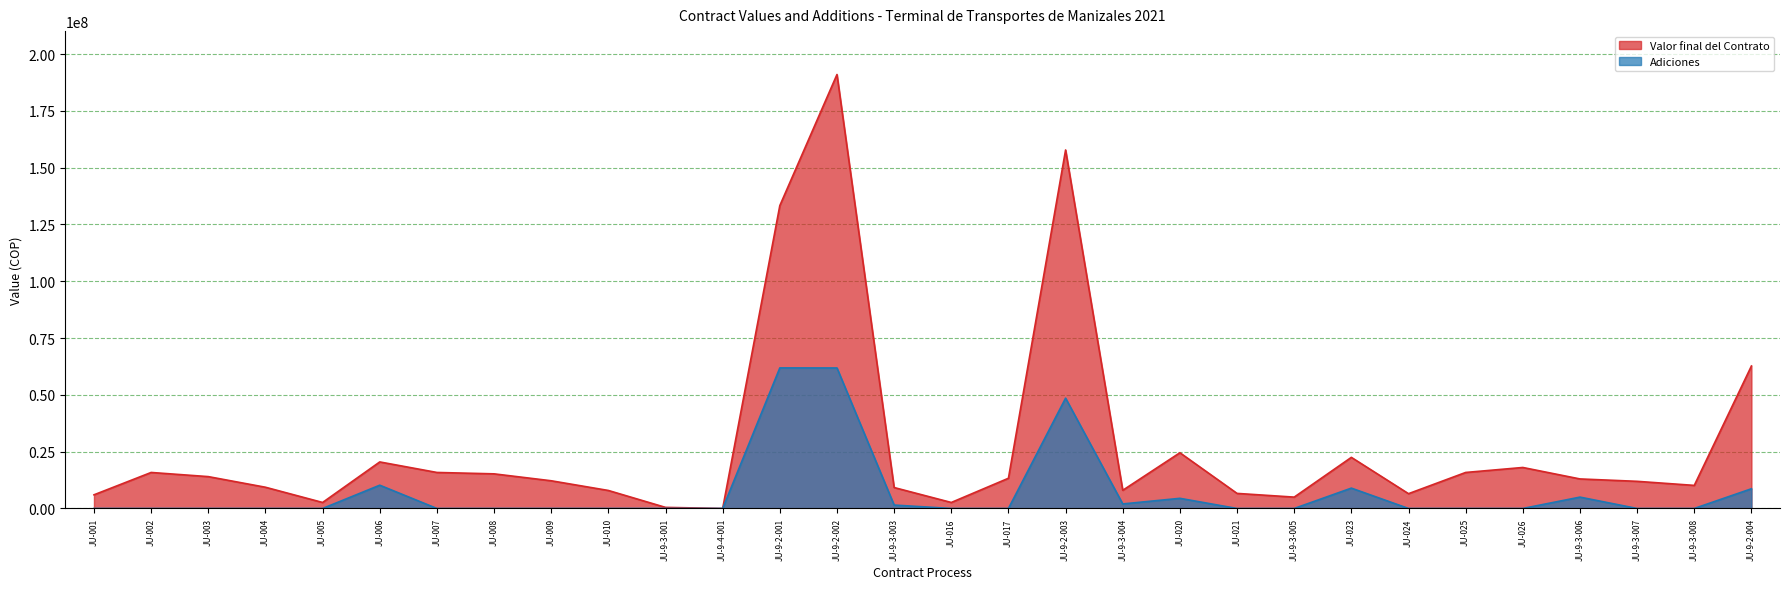

List the series in order of their overall mean, lowest first.

Adiciones, Valor final del Contrato